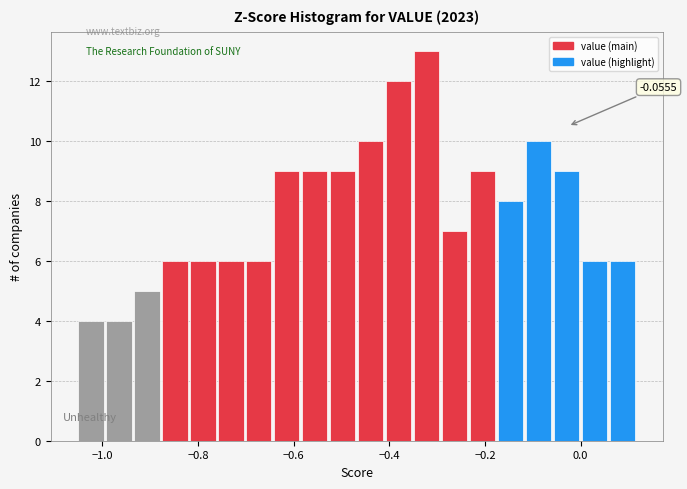

Around what value on the x-axis is the tallest bar? Give the approximate position of its centre, as read against the axis.

-0.32